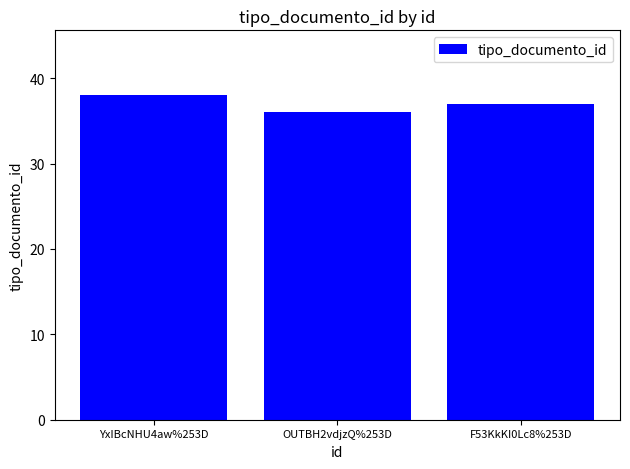

The value at OUTBH2vdjzQ%253D is 36. True or false?

True